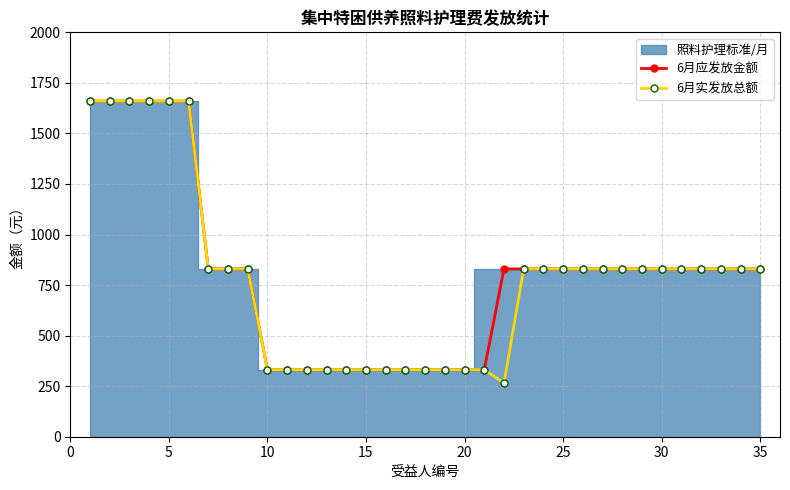

What is the difference between the maximum and minimum values in the 6月实发放总额 series?

1394.6